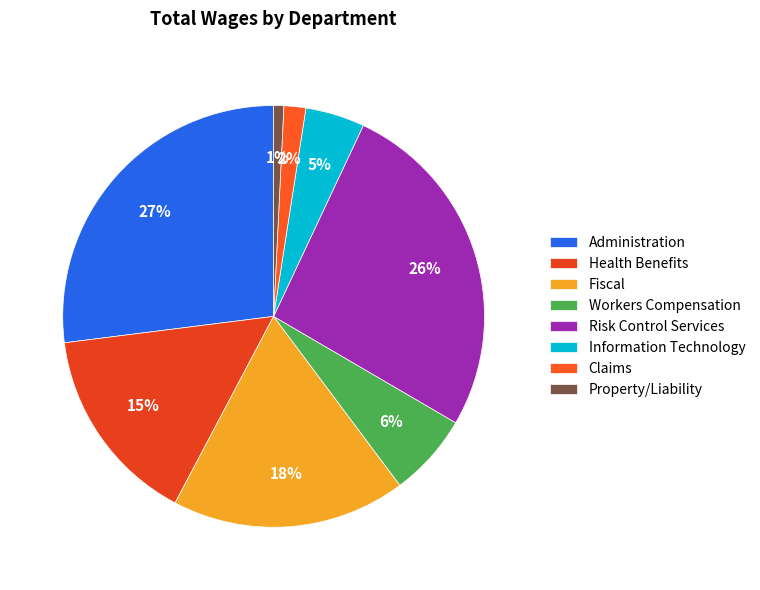

Which category has the smallest portion of the pie?

Property/Liability